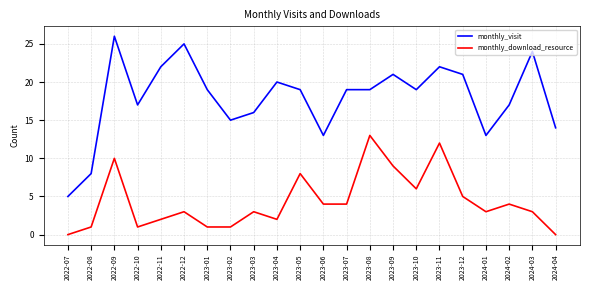

Is it true that monthly_download_resource equals 1 at 2022-10?

True